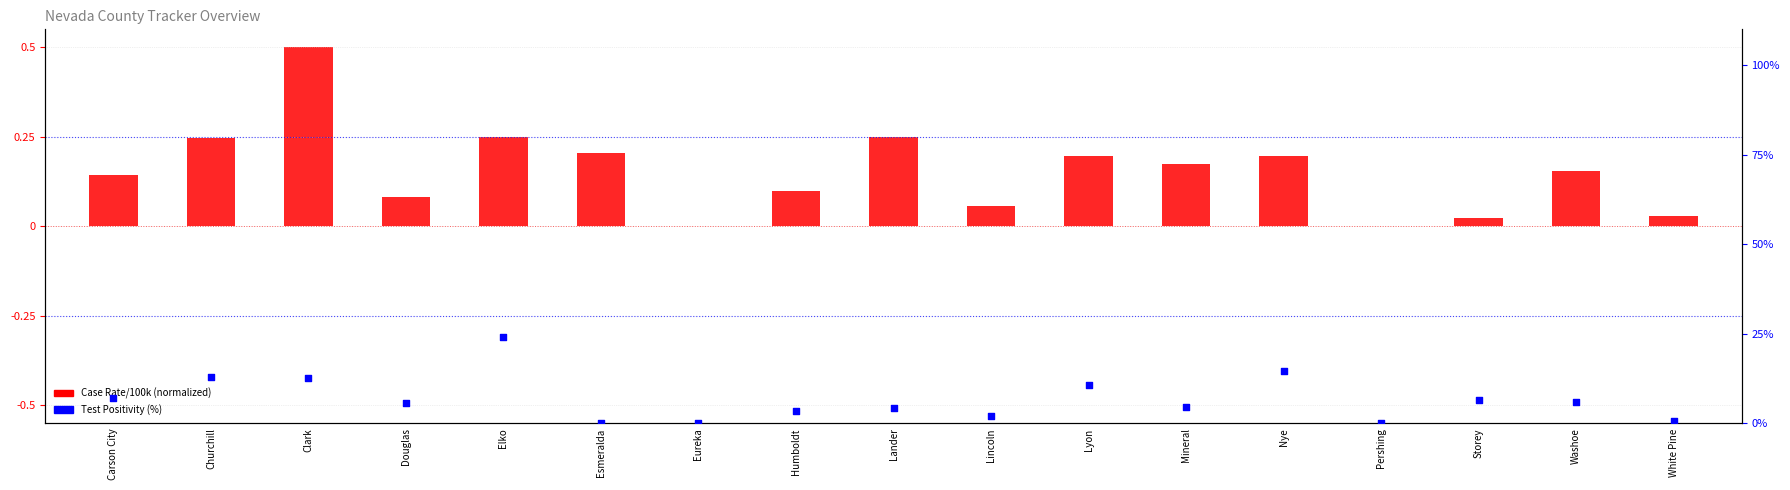

Which series has the widest spread of Y values?

Test Positivity (%)